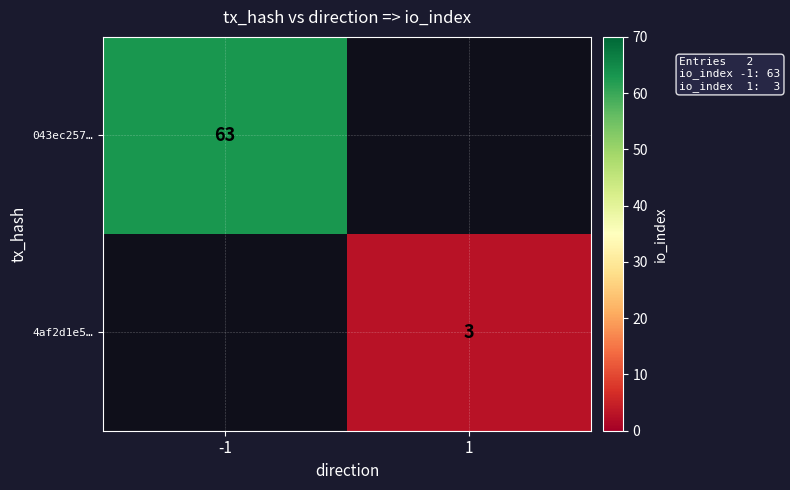

True or false: 4af2d1e5… has a value of 3 at 1.

True